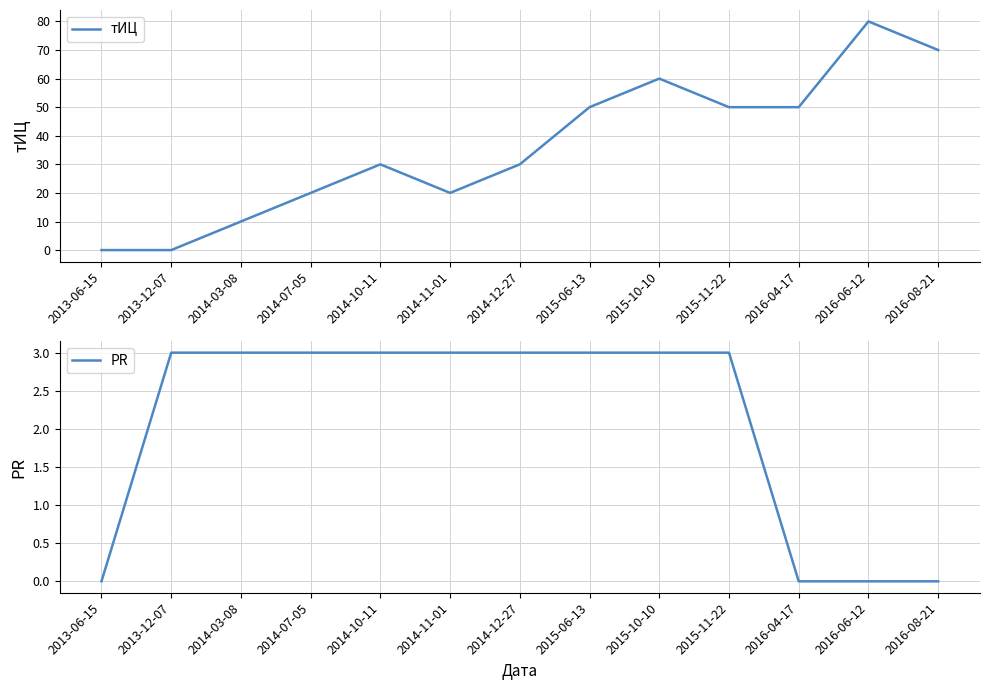

What value does the PR series have at 2015-06-13?

3